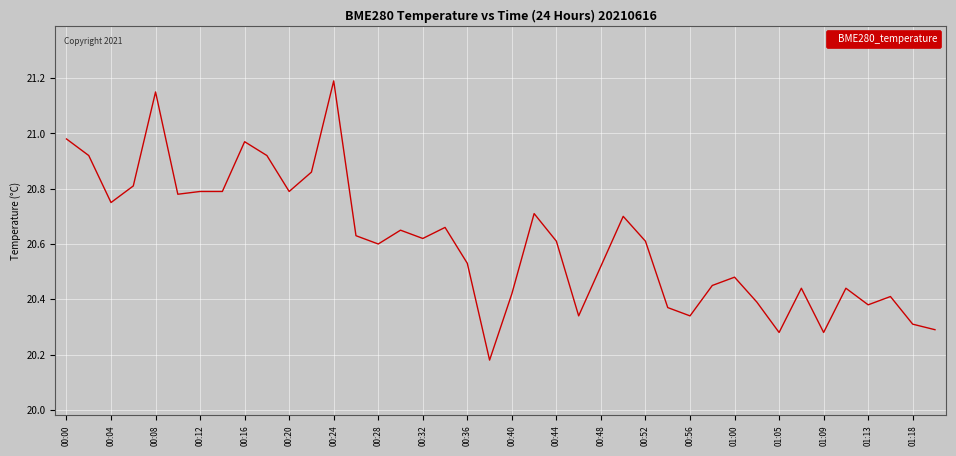

What is the greatest value displayed?

21.2